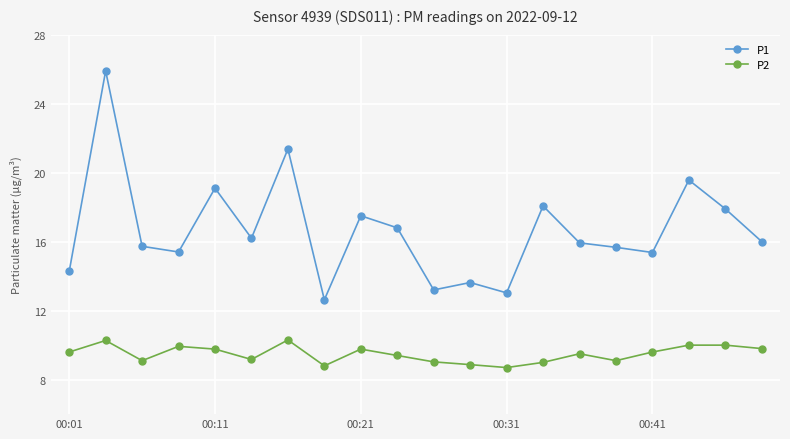

What are all the series names shown in the legend?

P1, P2